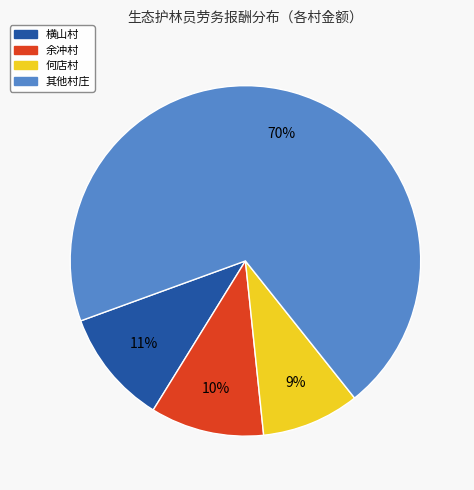

Is it true that 其他村庄 is 62% of the pie?

False